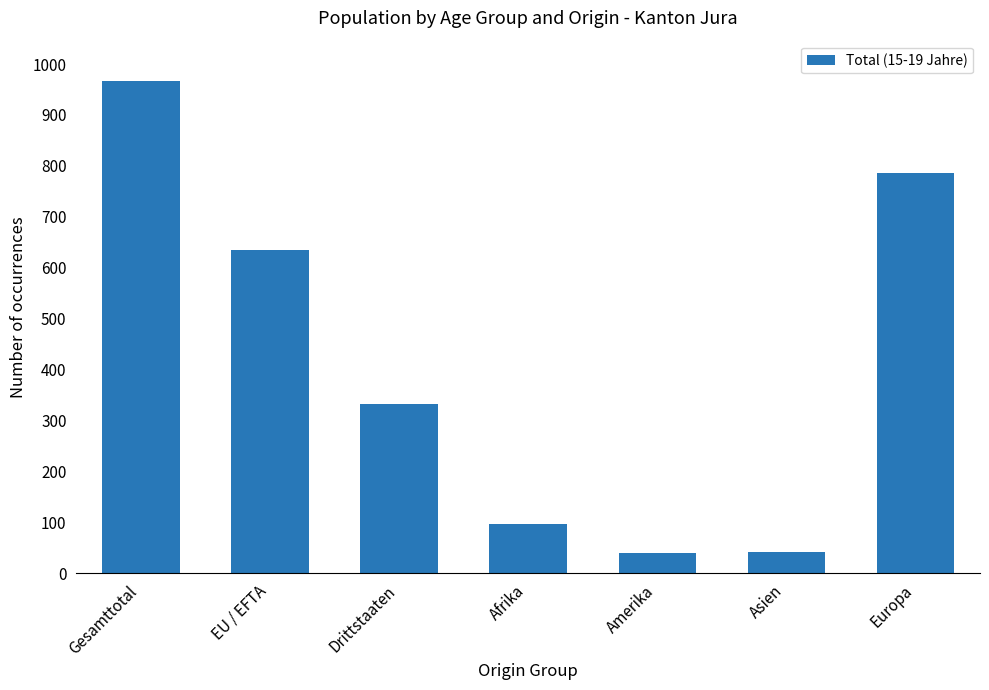

How many bars are there in total?

7